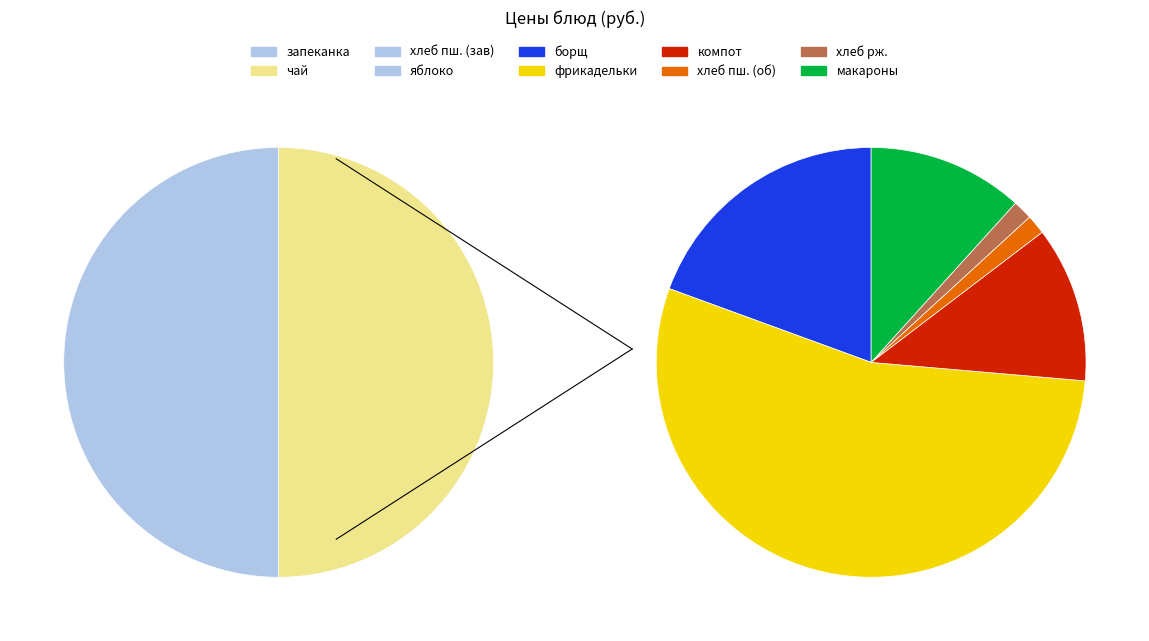

How many slices are in this pie chart?

10